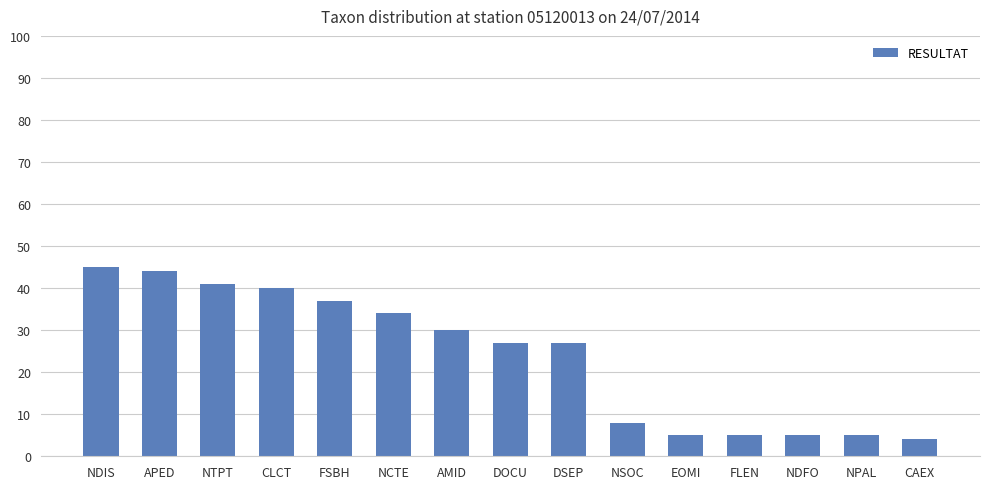

Reading right to left, transcribe all the data shown in this chart.

4	5	5	5	5	8	27	27	30	34	37	40	41	44	45